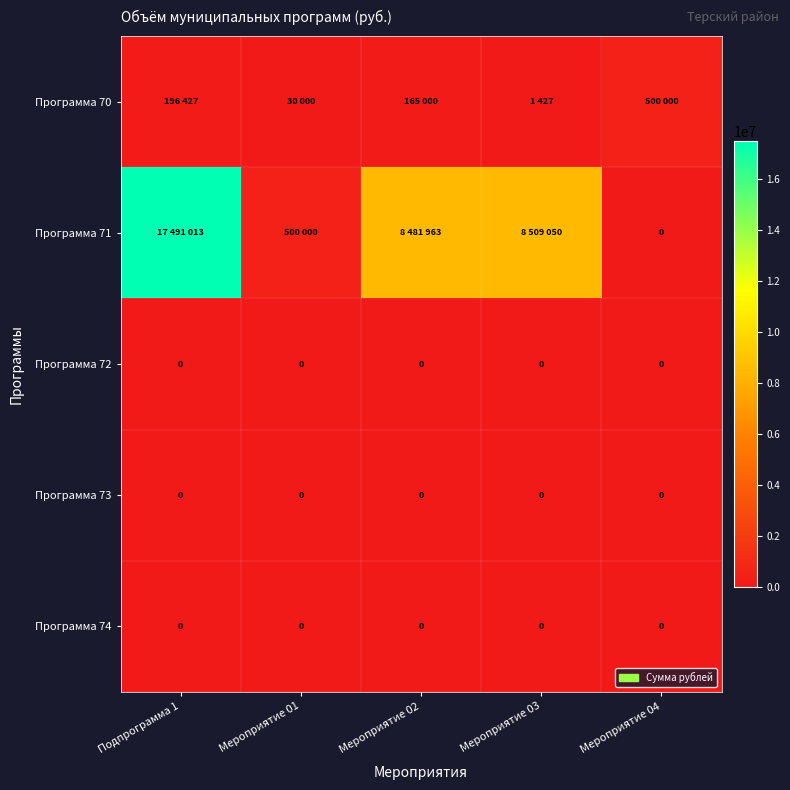

Which has a higher value, Мероприятие 01 or Подпрограмма 1?

Подпрограмма 1